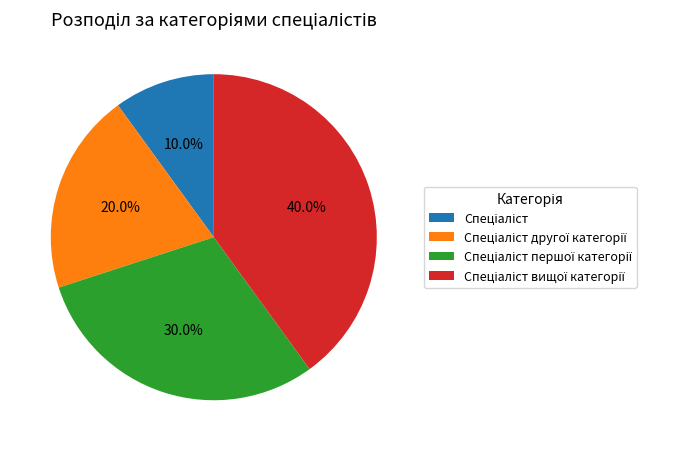

Is there any slice that represents more than half of the pie?

No